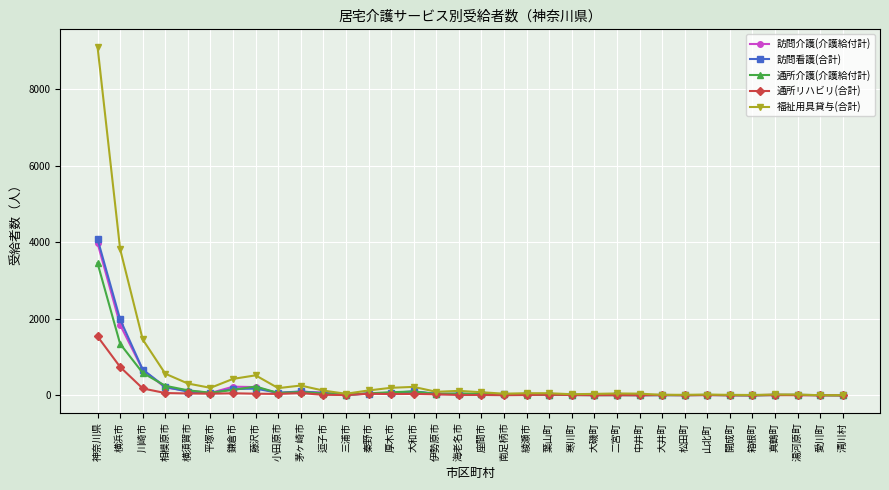

Which label corresponds to the largest value in the chart?

神奈川県